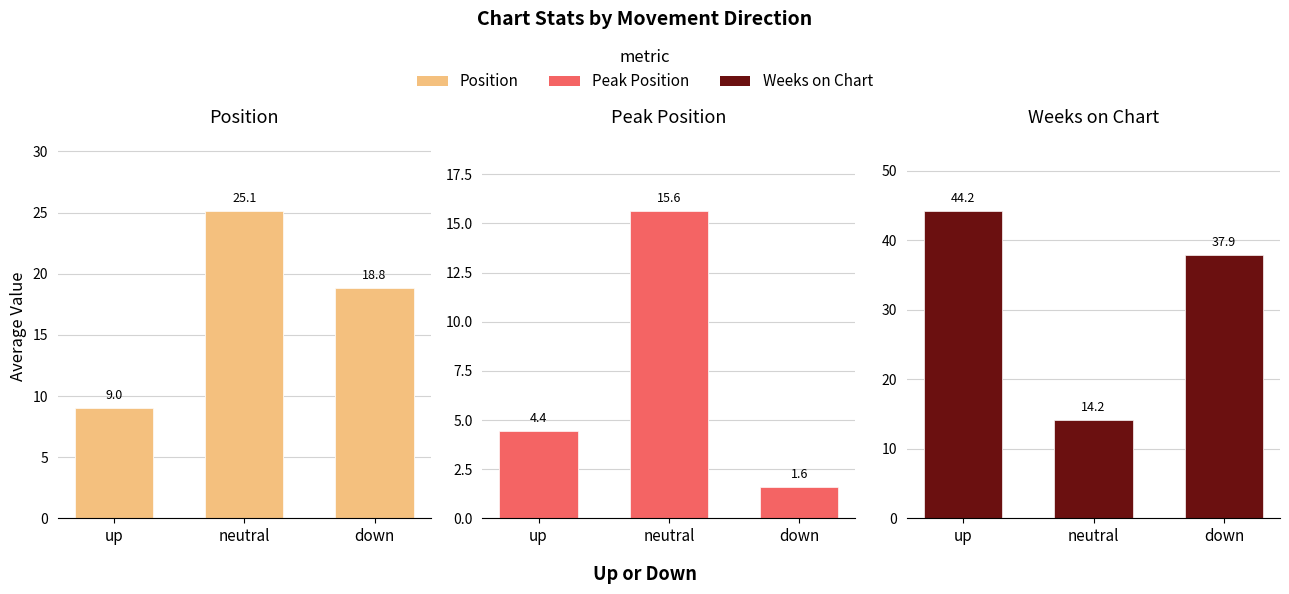

Rank the series by their maximum value, from lowest to highest.

Peak Position, Position, Weeks on Chart